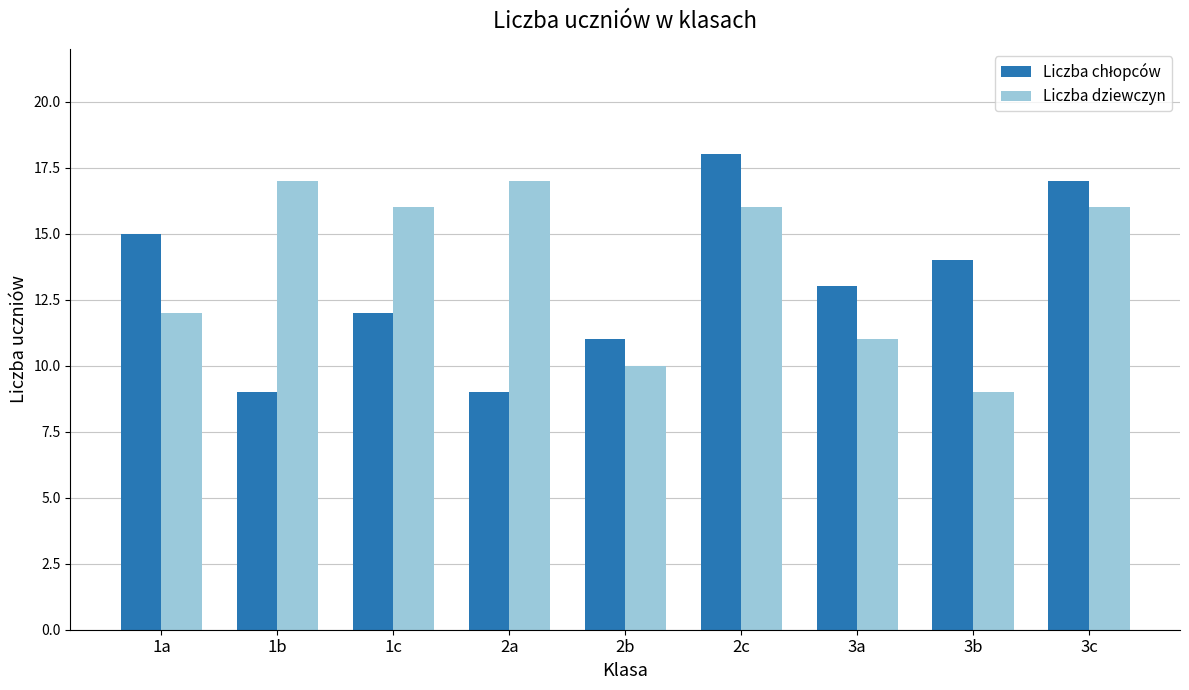

Is it true that Liczba dziewczyn equals 9 at 3b?

True